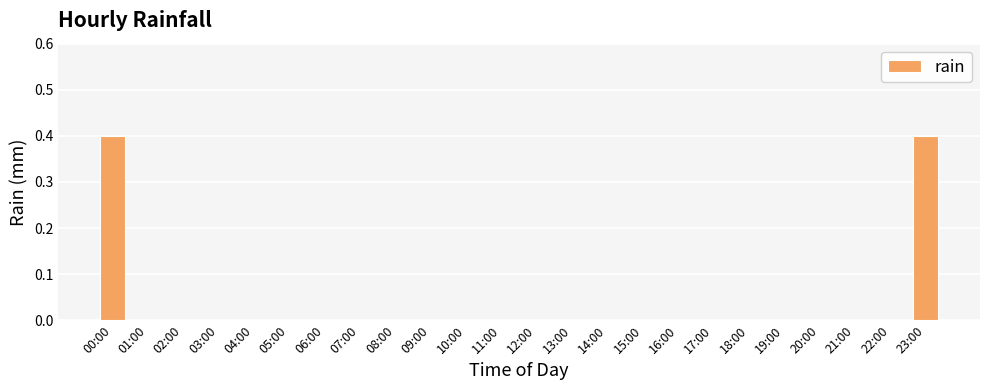

Is it true that the value at 08:00 is 0.3?

False